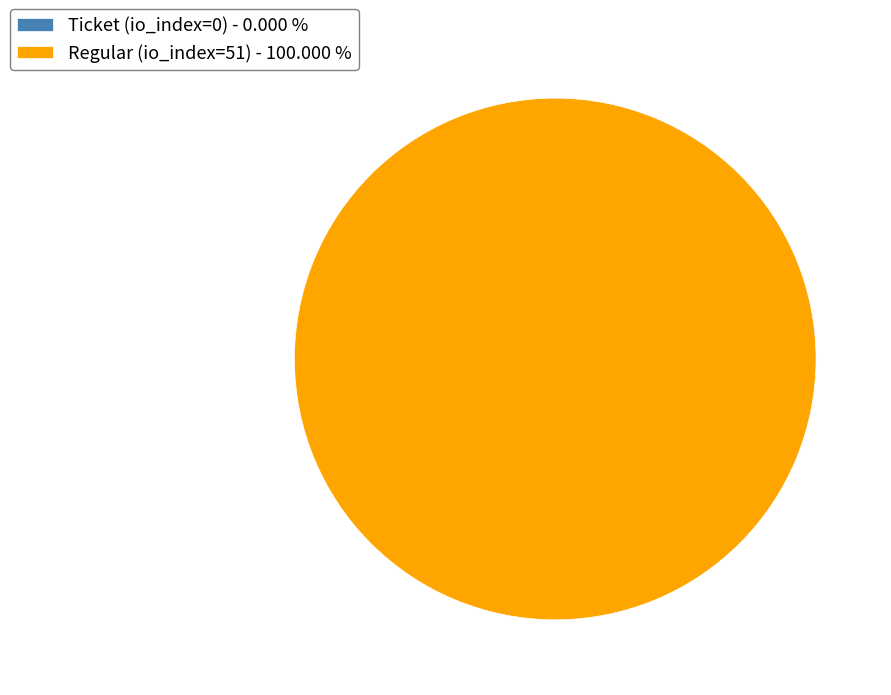

Which slice is the smallest?

Ticket (io_index=0)